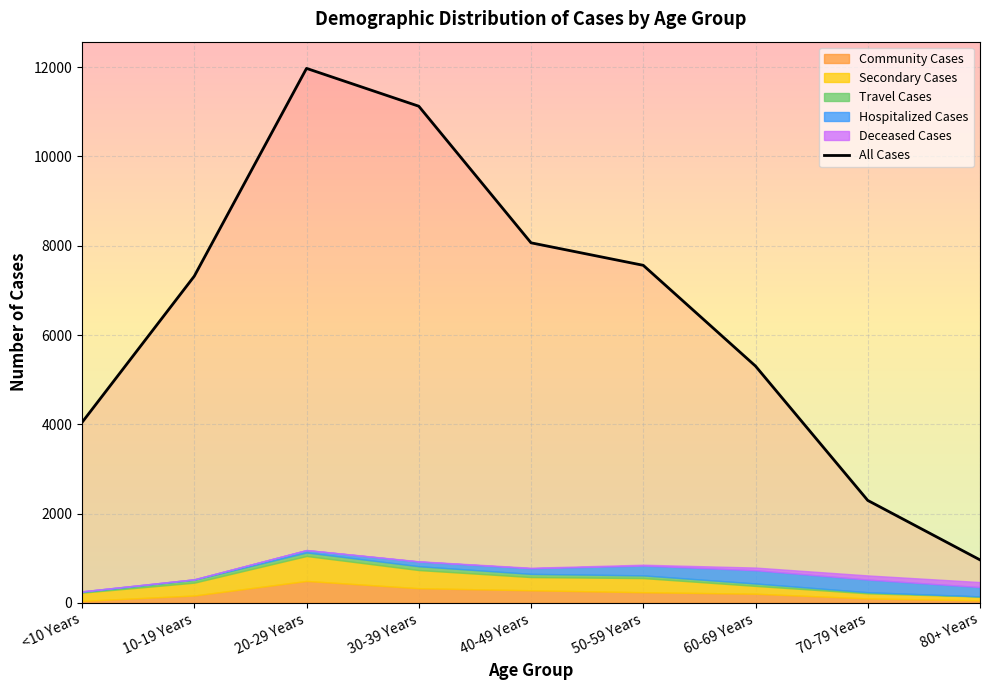

Approximately how many times larger is the value at 30-39 Years compared to 60-69 Years?

2.1